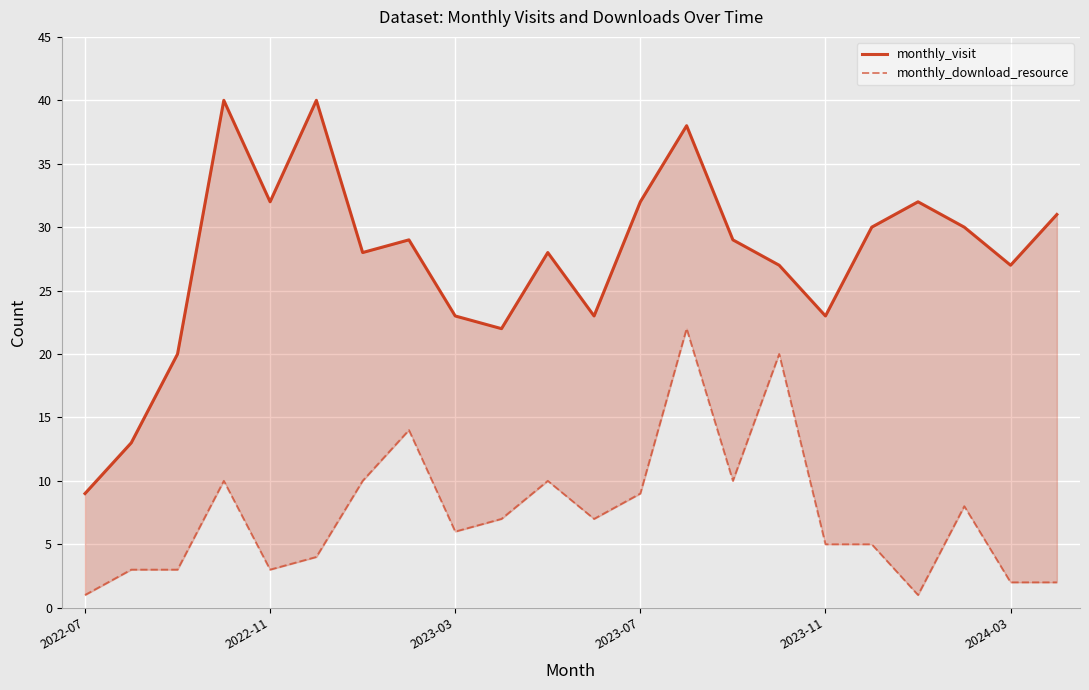

What is the average value of the monthly_visit series?

28